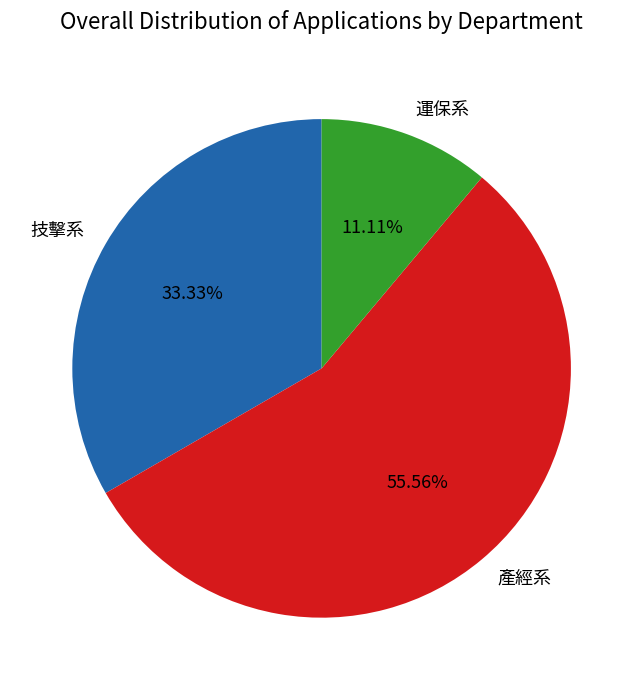

To the nearest percent, what portion does 產經系 represent?

56%